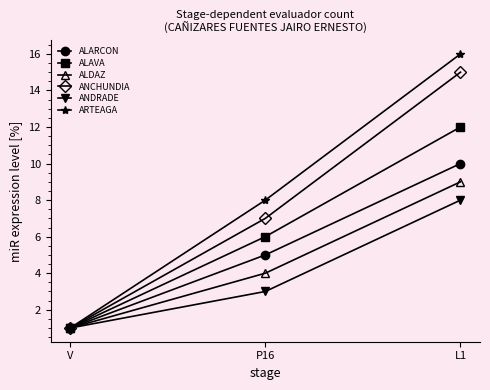

What is the label of the 2nd point from the right?

P16